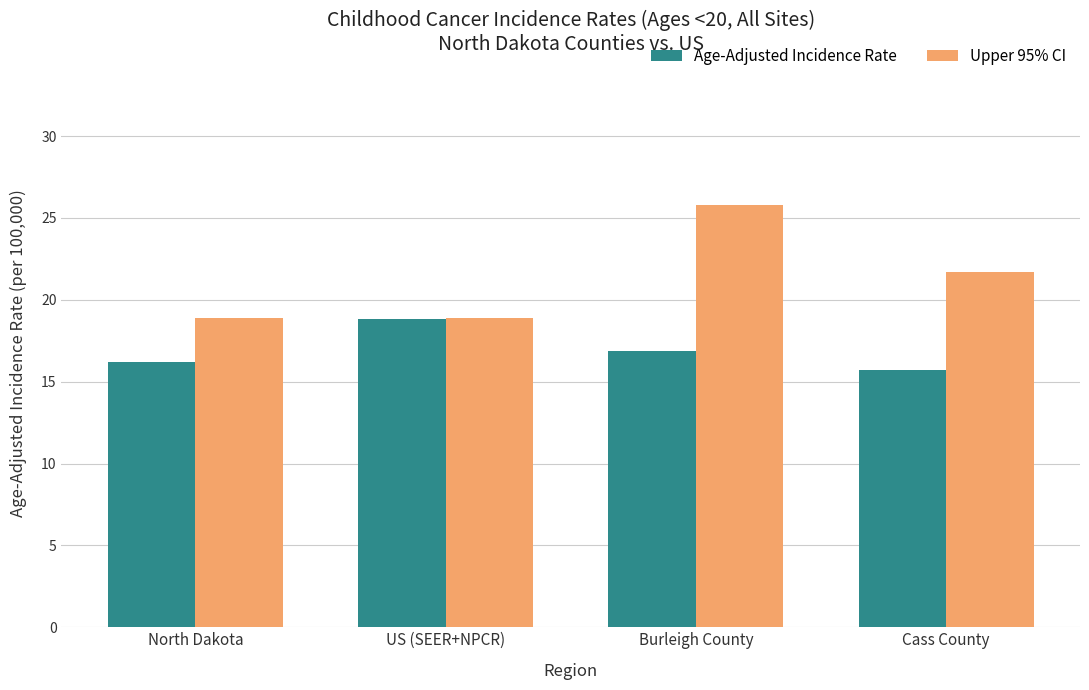

The value of Age-Adjusted Incidence Rate at Burleigh County is 6.5. True or false?

False